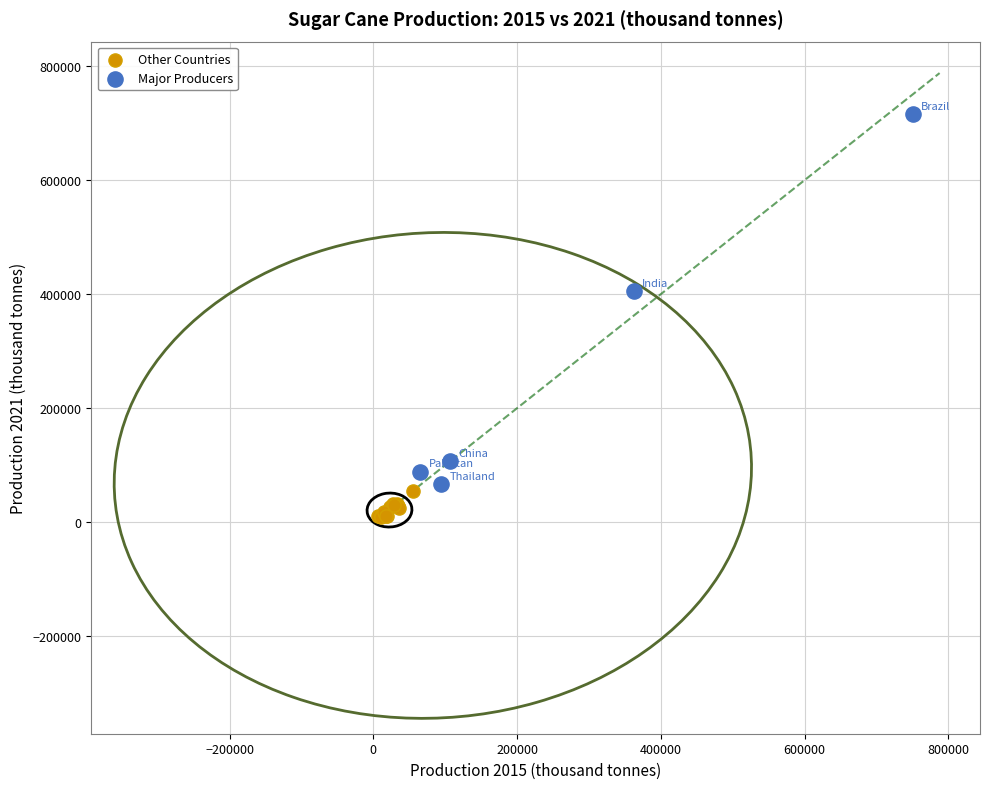

Which series reaches the maximum Y coordinate?

Major Producers